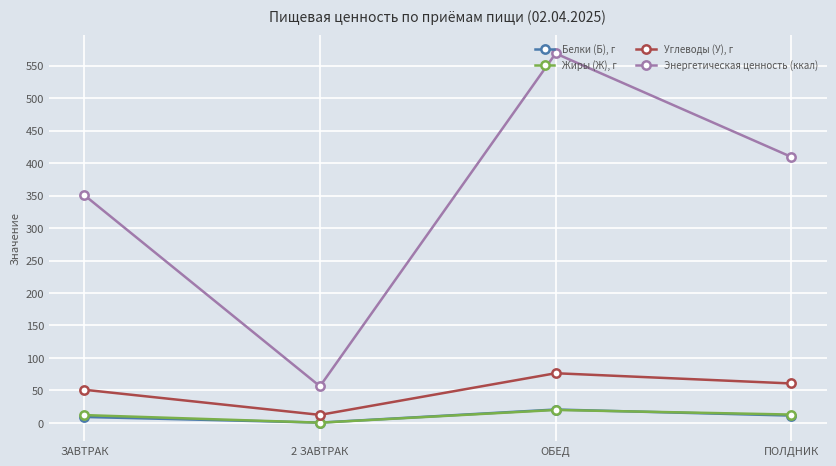

Does the chart display data point markers on the line(s)?

Yes